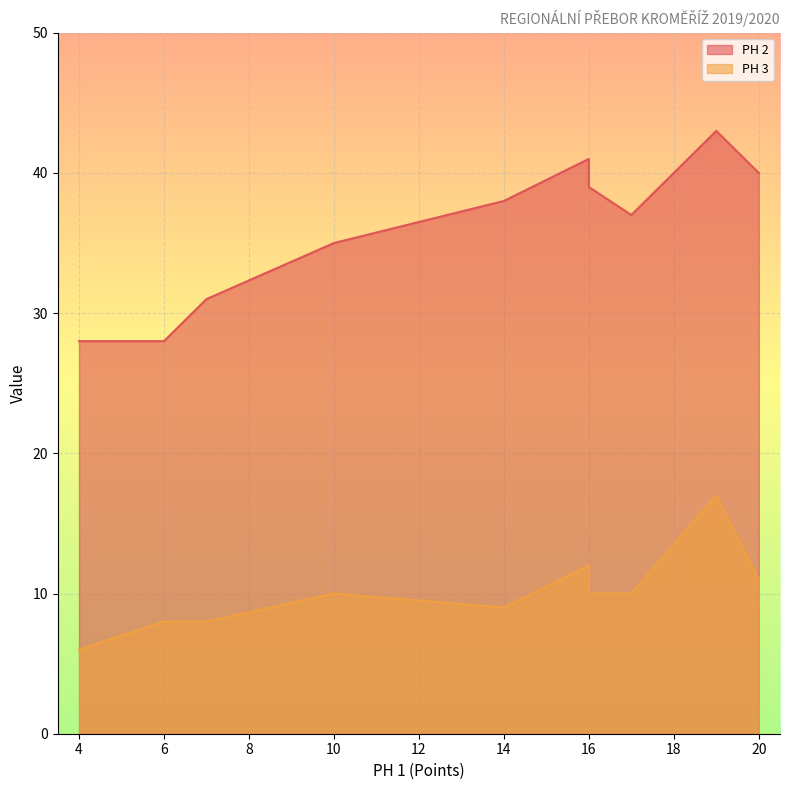

The PH 2 series shows 41 at 16. True or false?

True